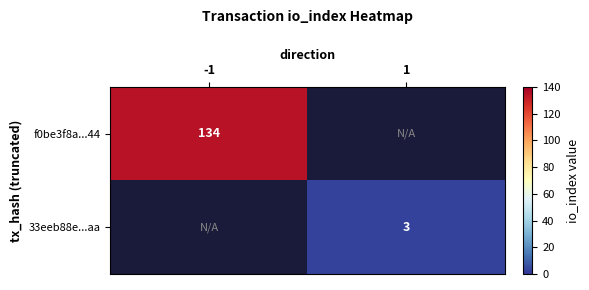

Count the number of categories in the chart.

2